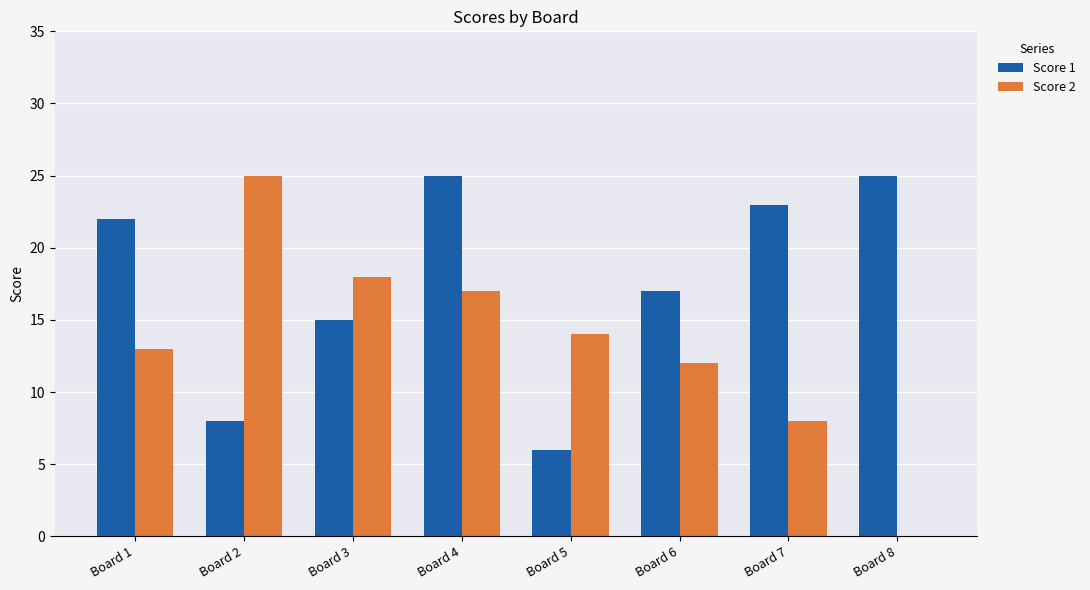

What is the total value across all series at Board 6?

29